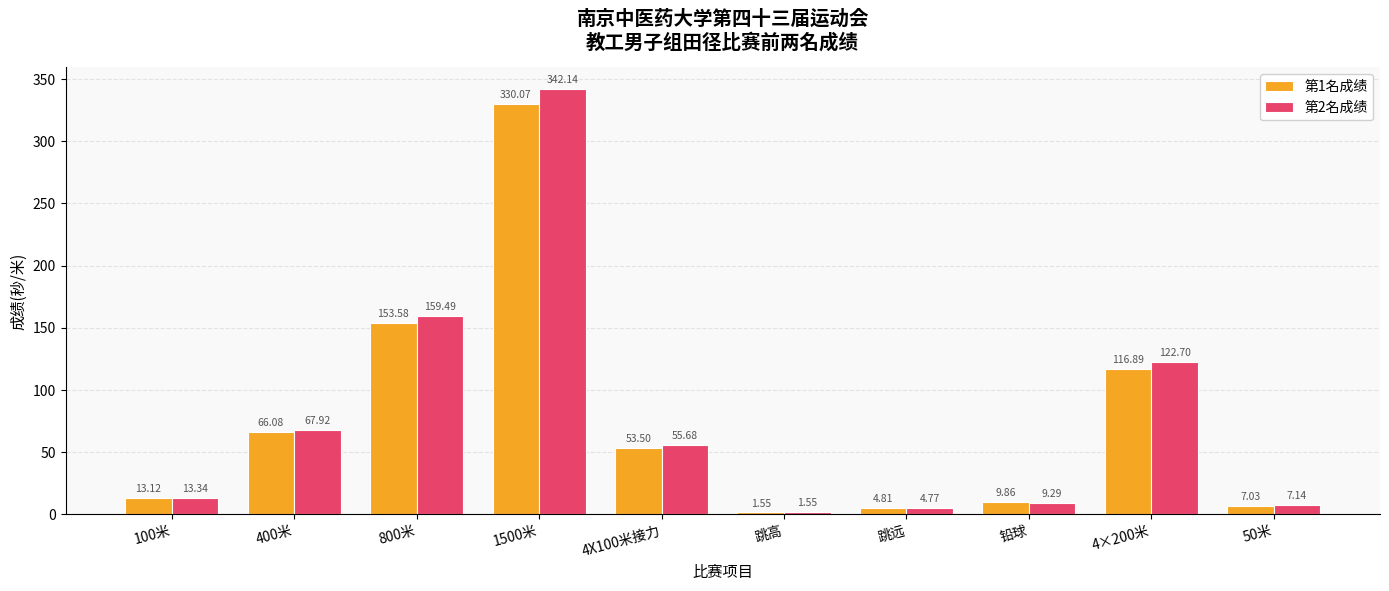

What is the sum of all 第1名成绩 values?

756.5